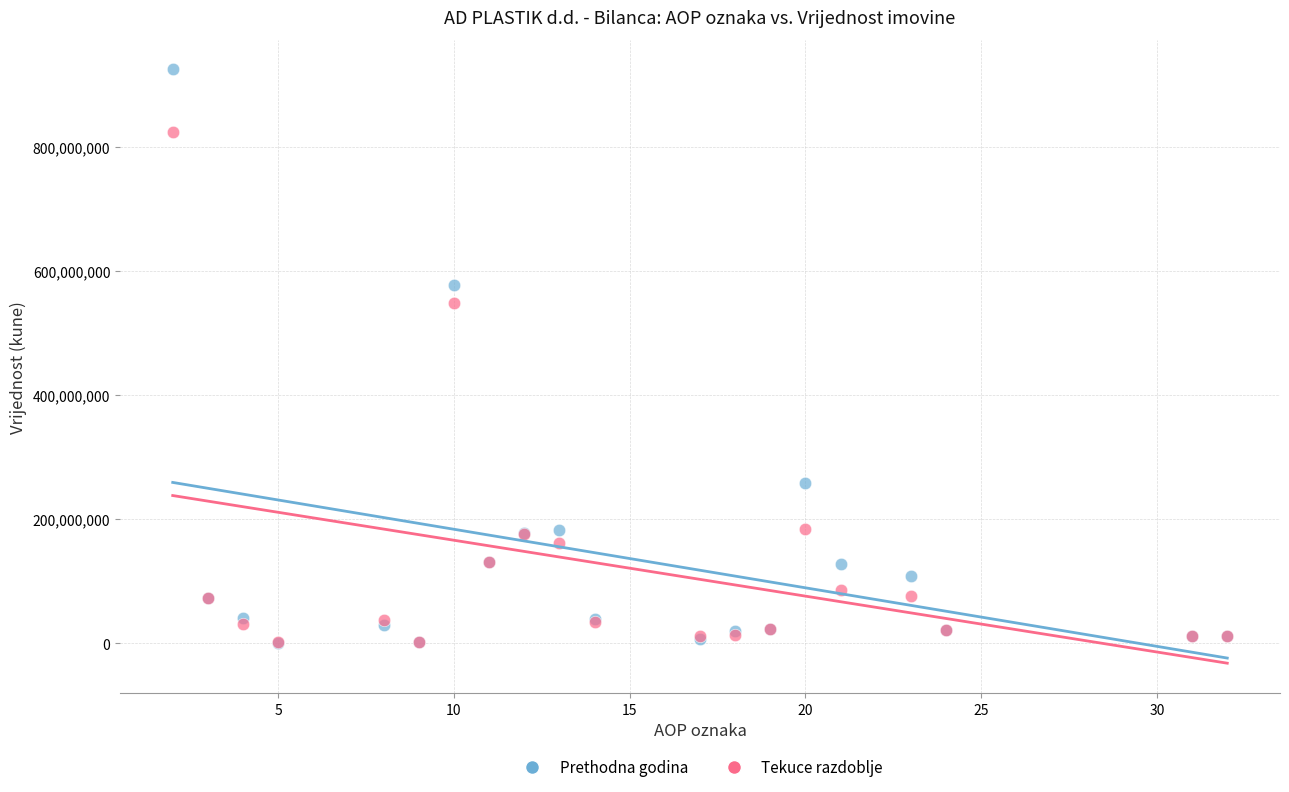

What are all the series names shown in the legend?

Prethodna godina, Tekuce razdoblje